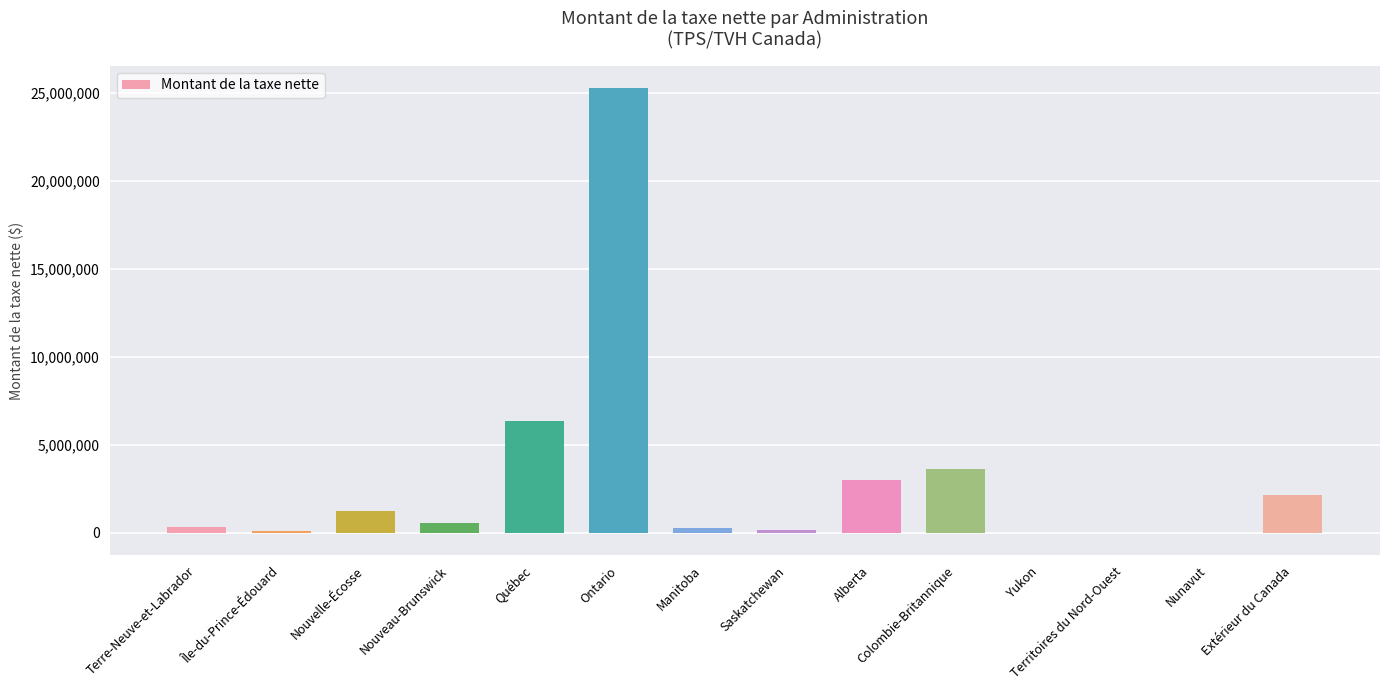

Read the value at Nouvelle-Écosse, to the nearest 50.

1271400